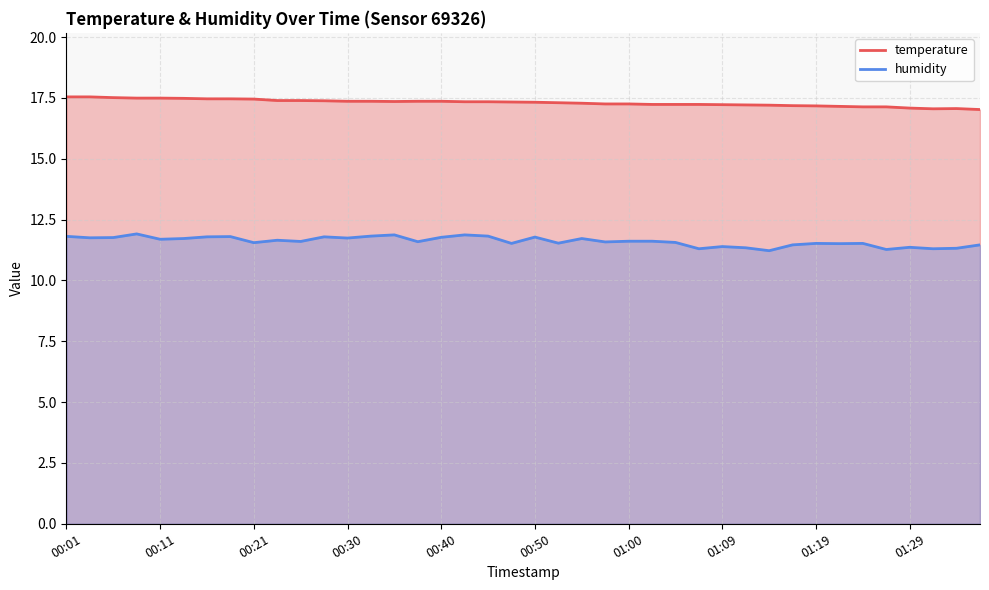

Rank the series by their average value, from highest to lowest.

temperature, humidity